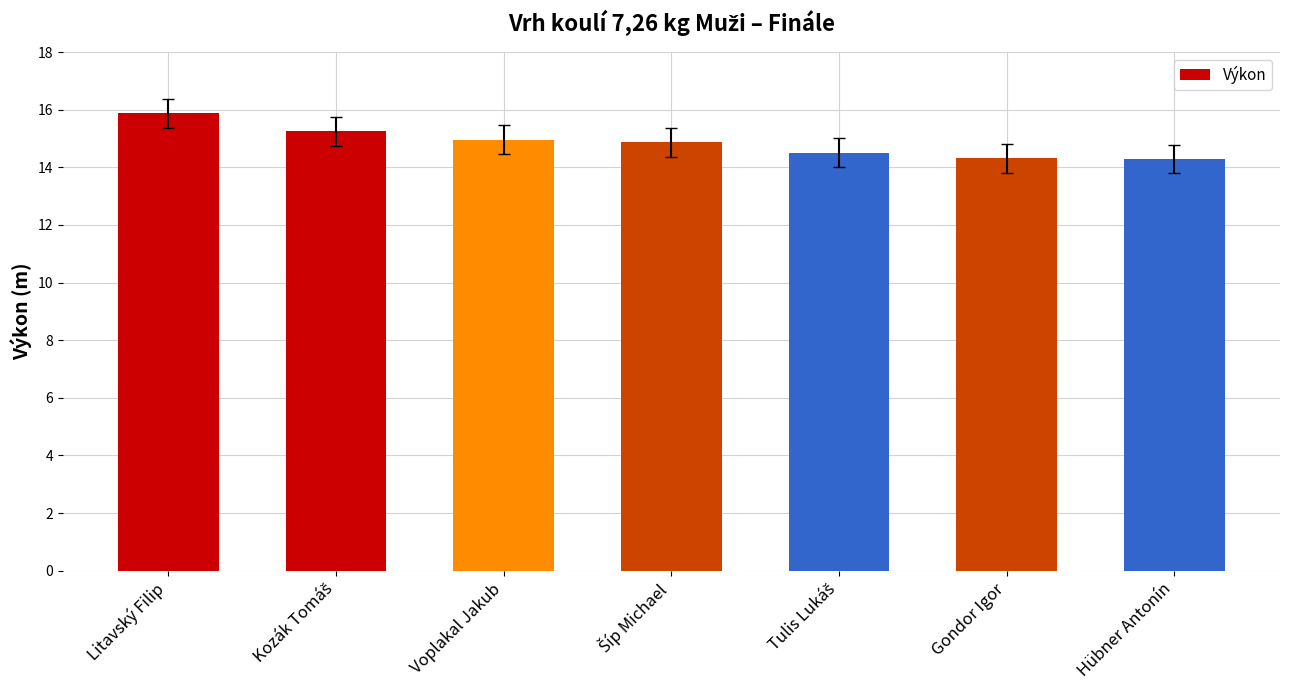

How many bars are there in total?

7